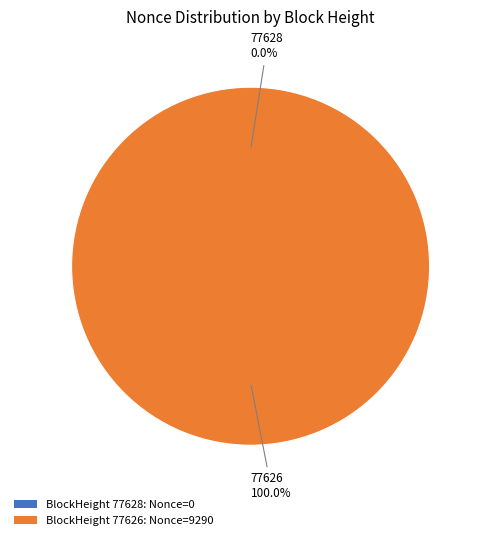

Rank the categories by value from lowest to highest.

77628, 77626